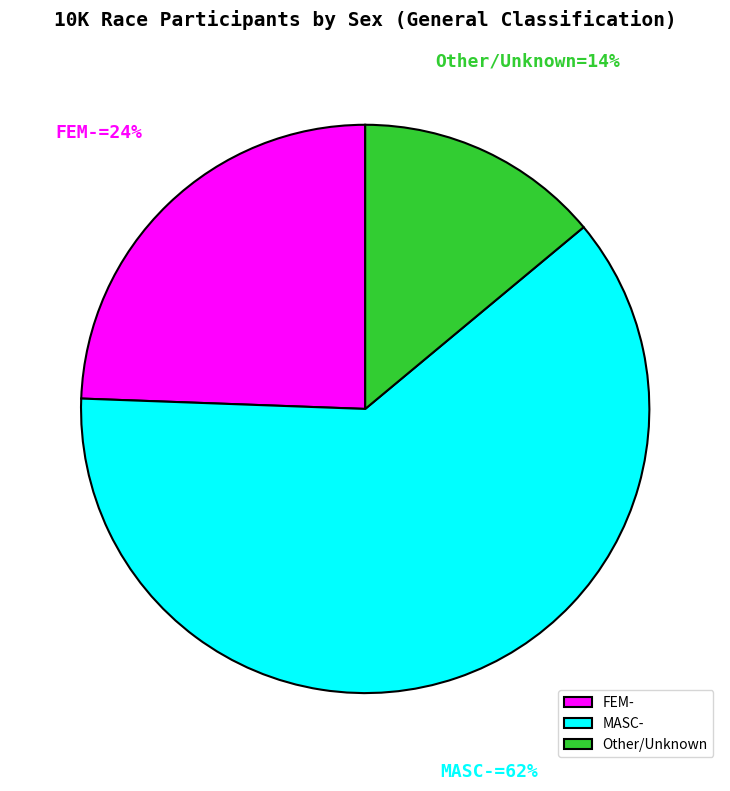

Approximately how many times larger is the value at Other compared to MASC-?

0.2